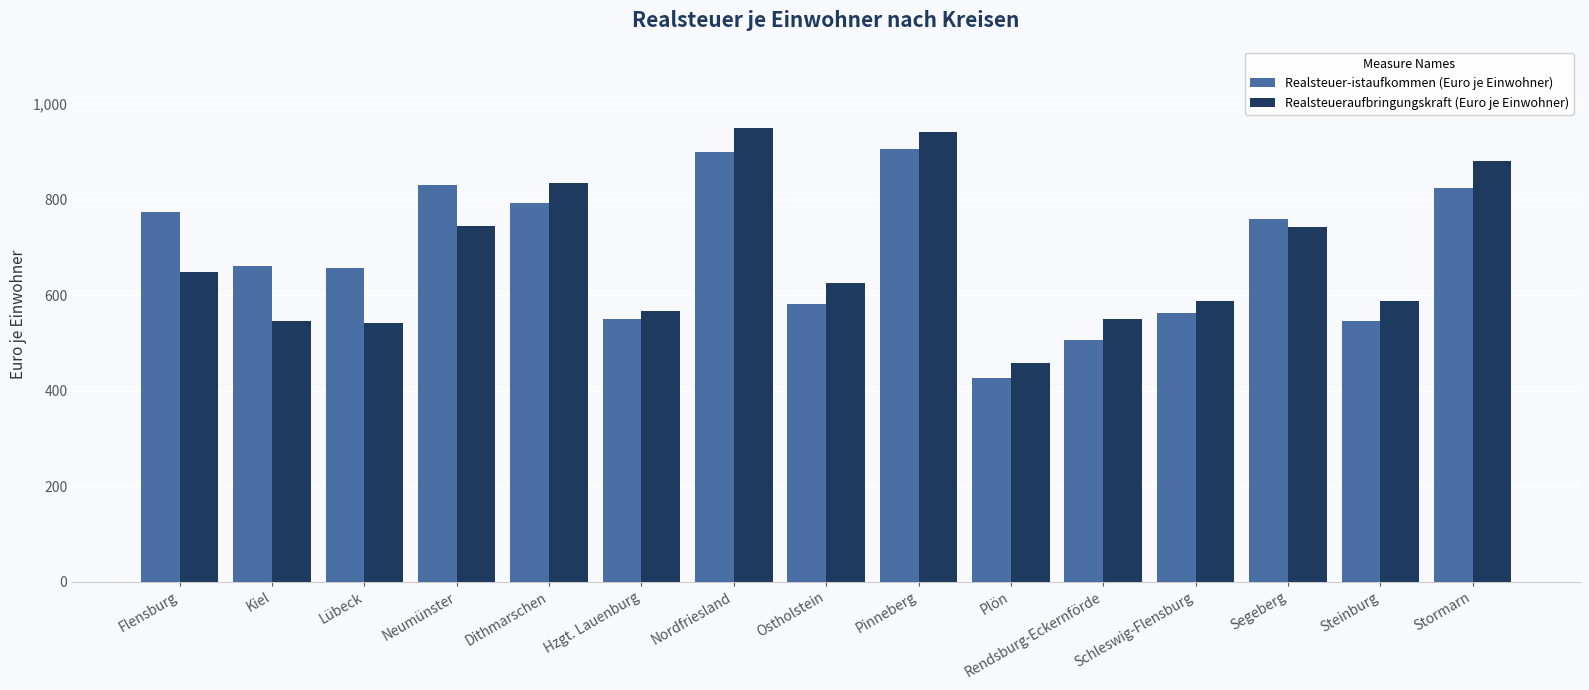

What is the label of the 14th bar from the right?

Kiel